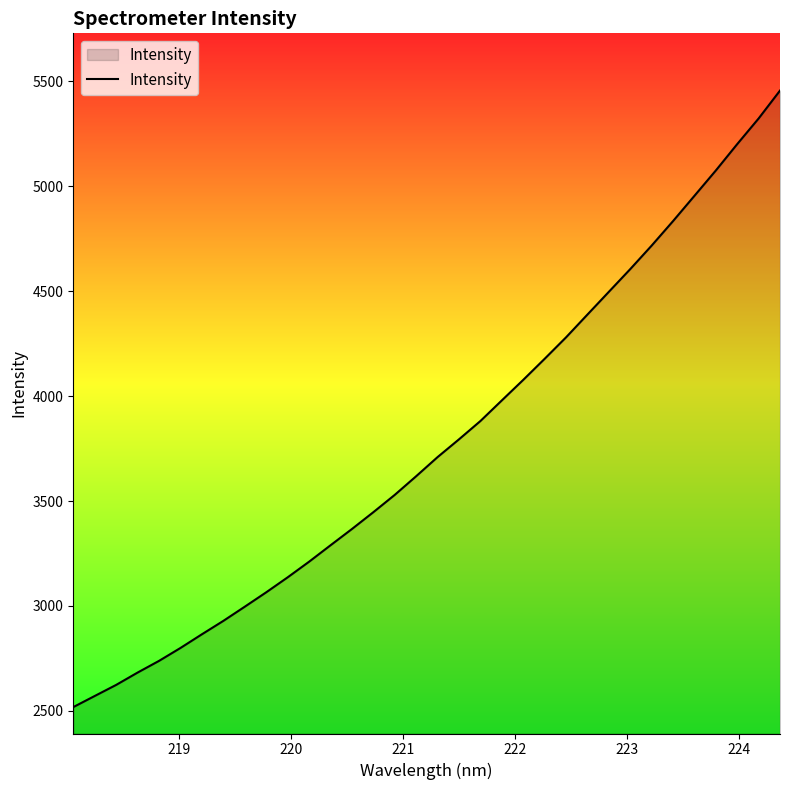

True or false: the data has more than 1 interior local peaks.

False